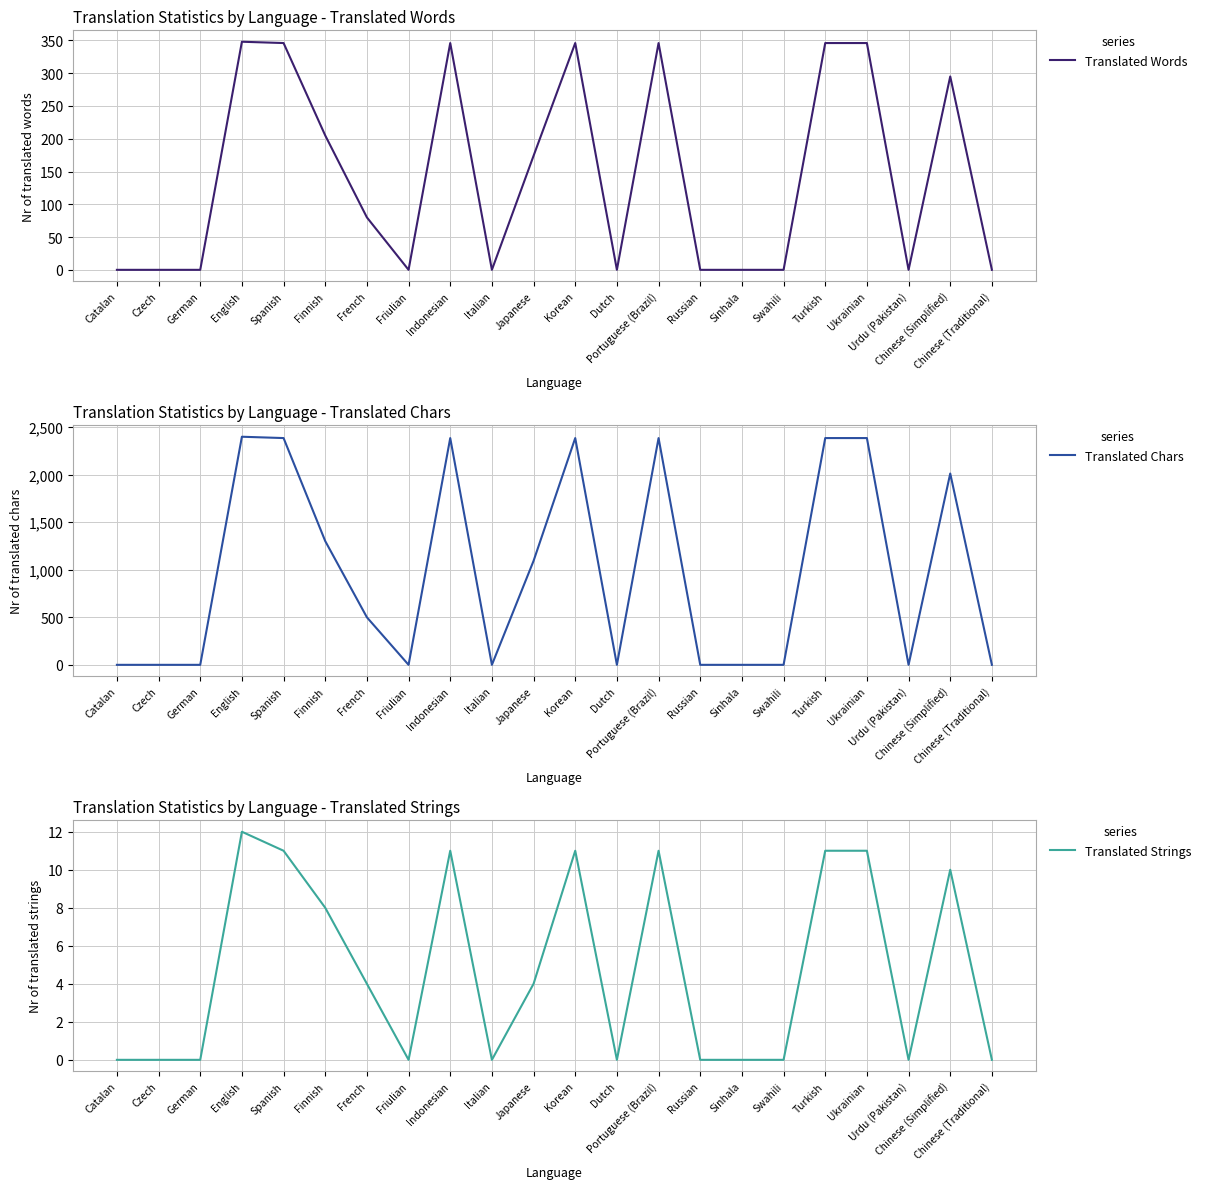

At which label does Translated Words reach its peak?

English